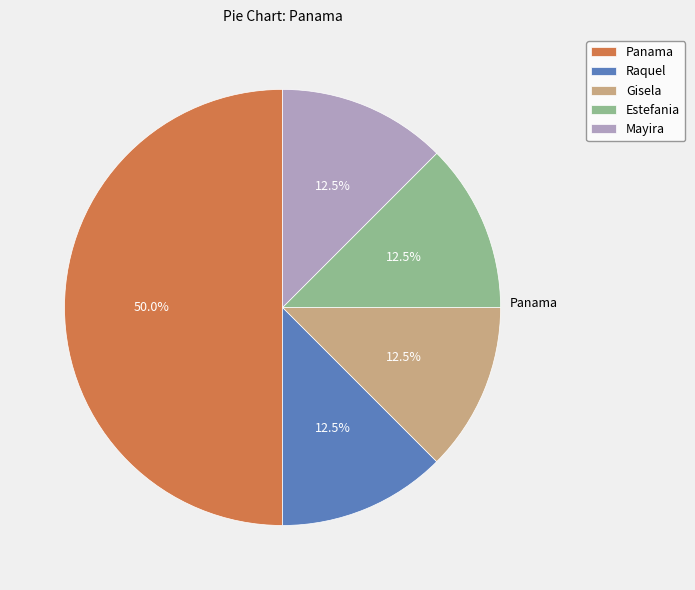

What is the total percentage of Estefania and Panama?

62.5%